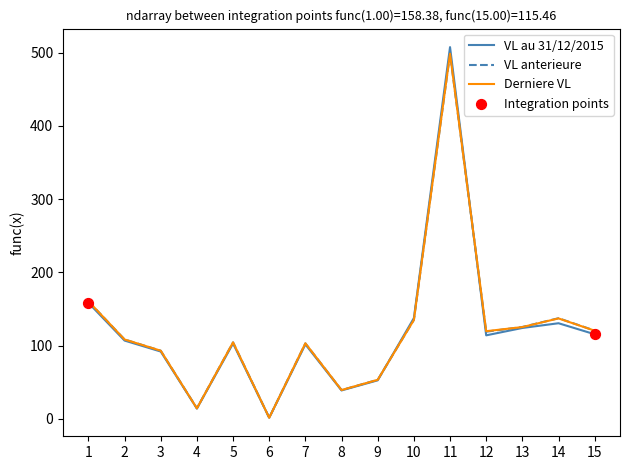

Between 4 and 14, which series saw the biggest shift?

VL anterieure